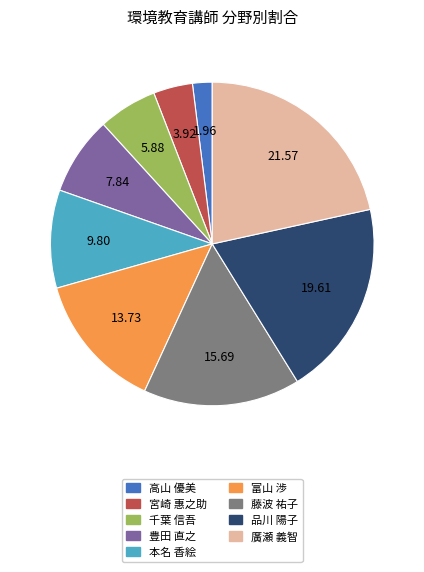

How many slices are in this pie chart?

9